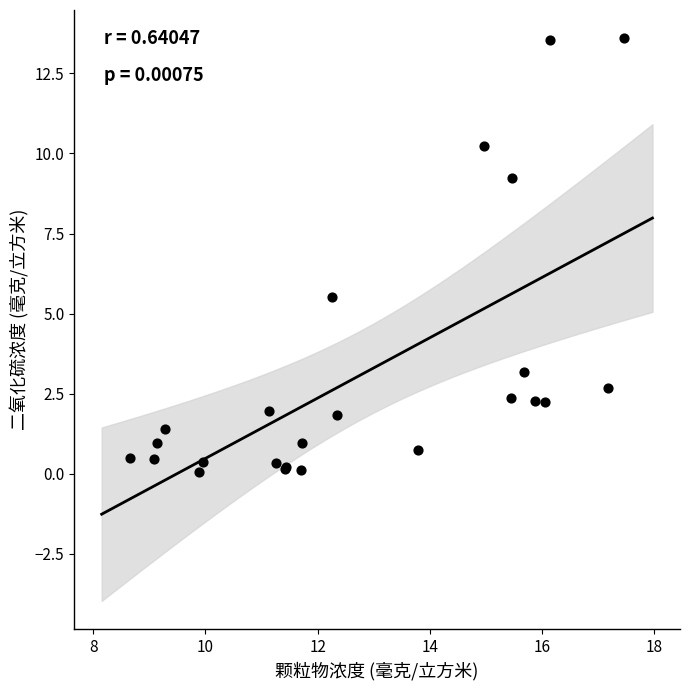

What Y value in the scatter plot is closest to 6?

5.5